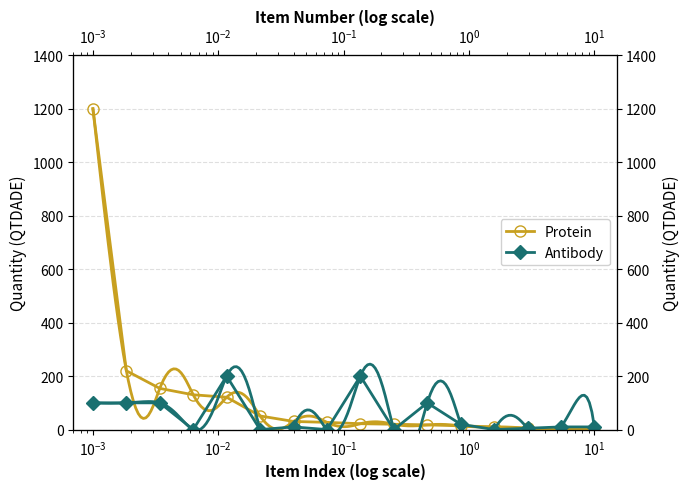

Rank the series by their average value, from highest to lowest.

Protein, Antibody